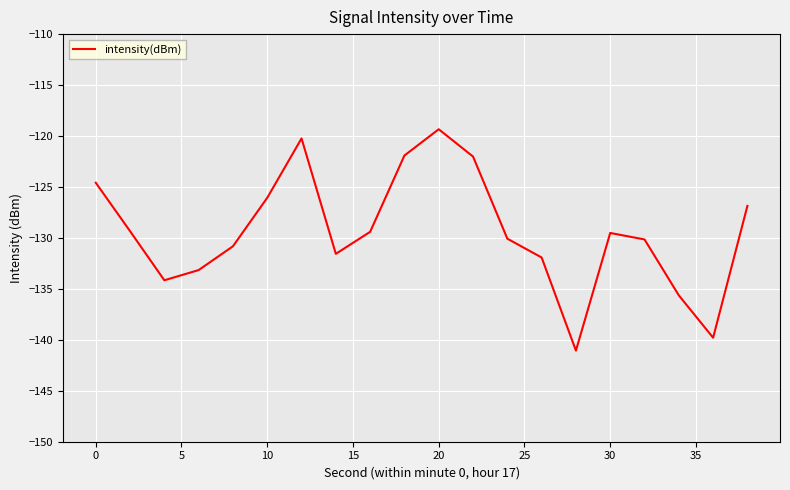

What is the maximum value shown in the chart?

-119.3